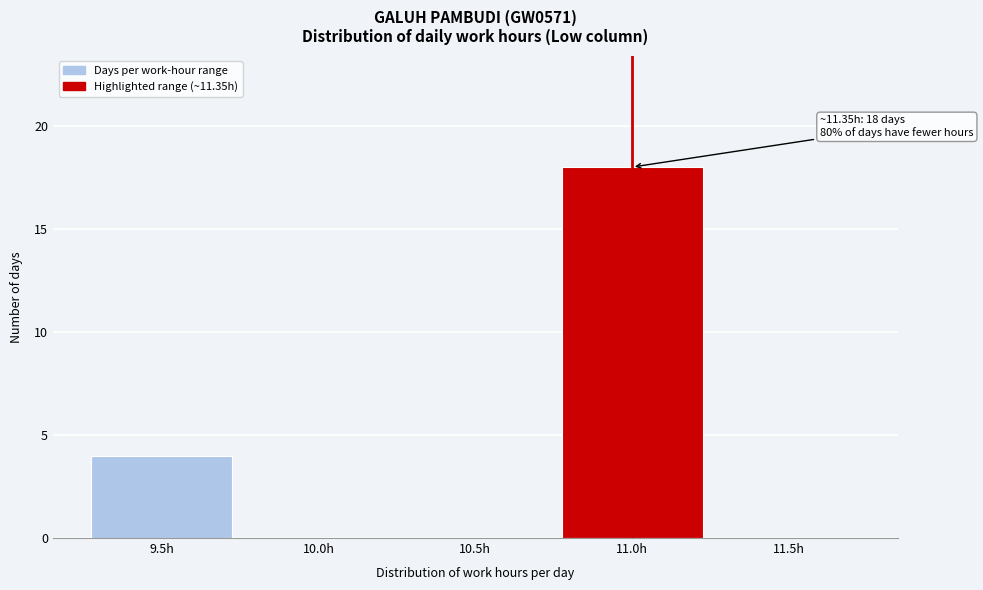

Reading left to right, what are all the values shown in this chart?

9.5h=4	10.0h=0	10.5h=0	11.0h=18	11.5h=0